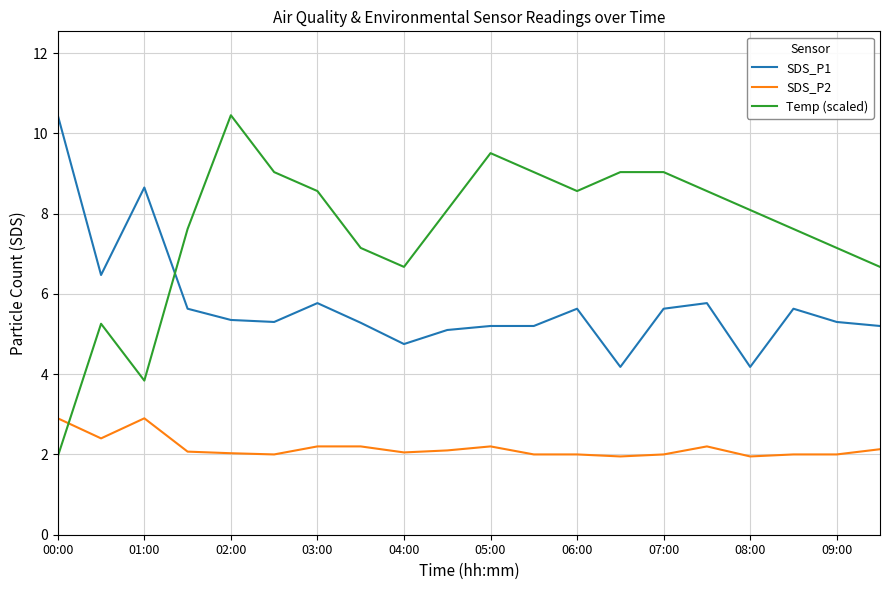

What are all the series names shown in the legend?

SDS_P1, SDS_P2, Temp (scaled)